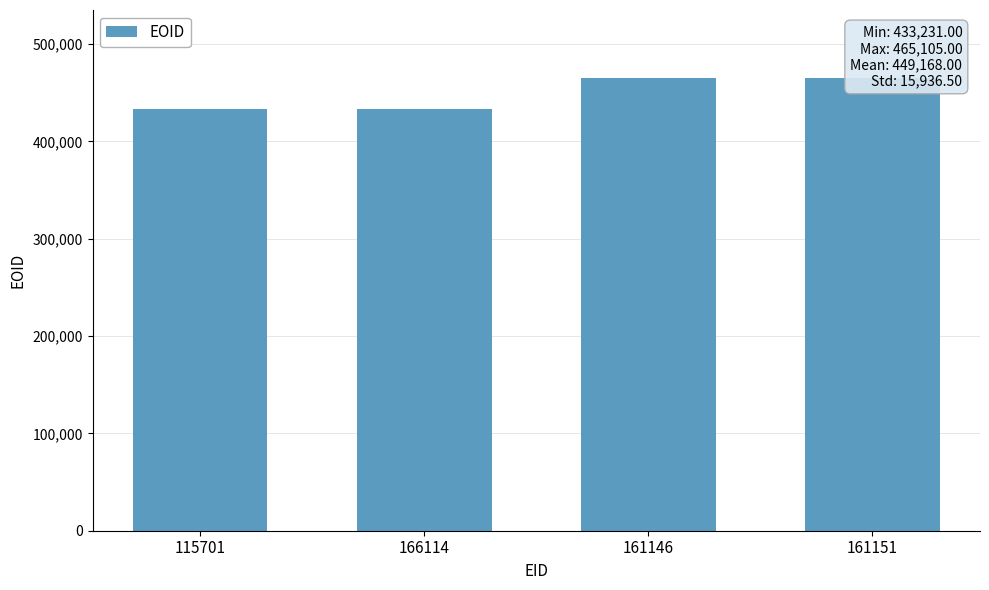

Approximately how many times larger is the value at 161146 compared to 161151?

1.0